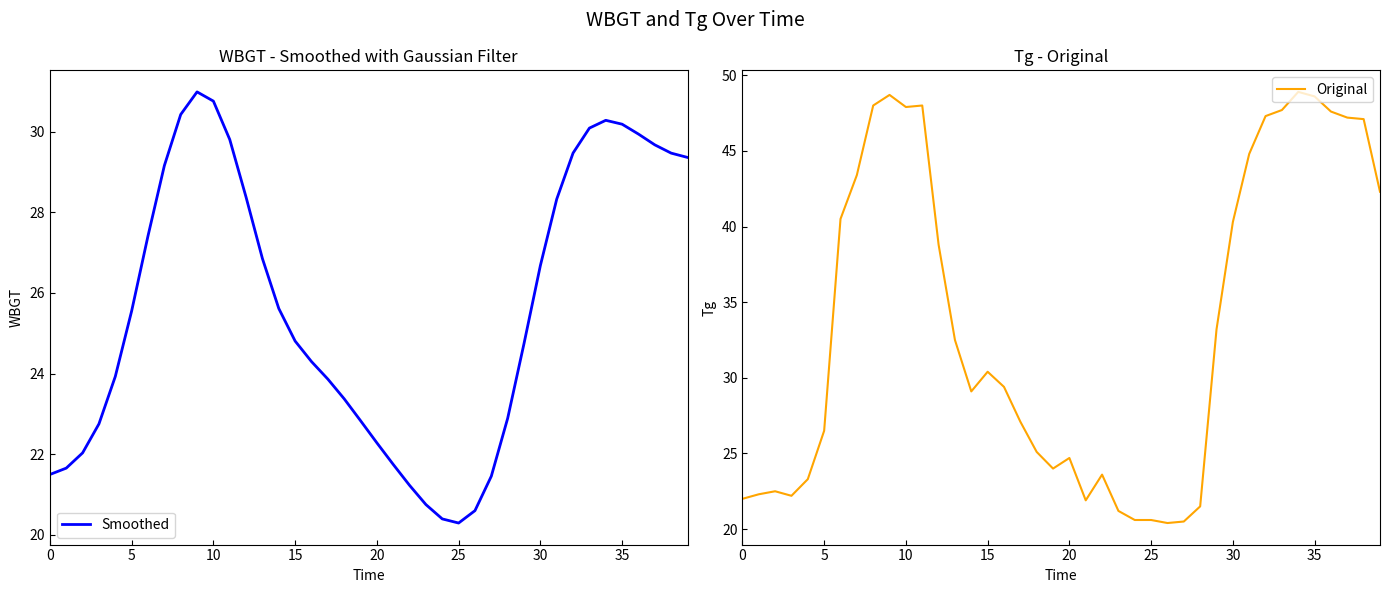

Which series has the largest total across all categories?

Original